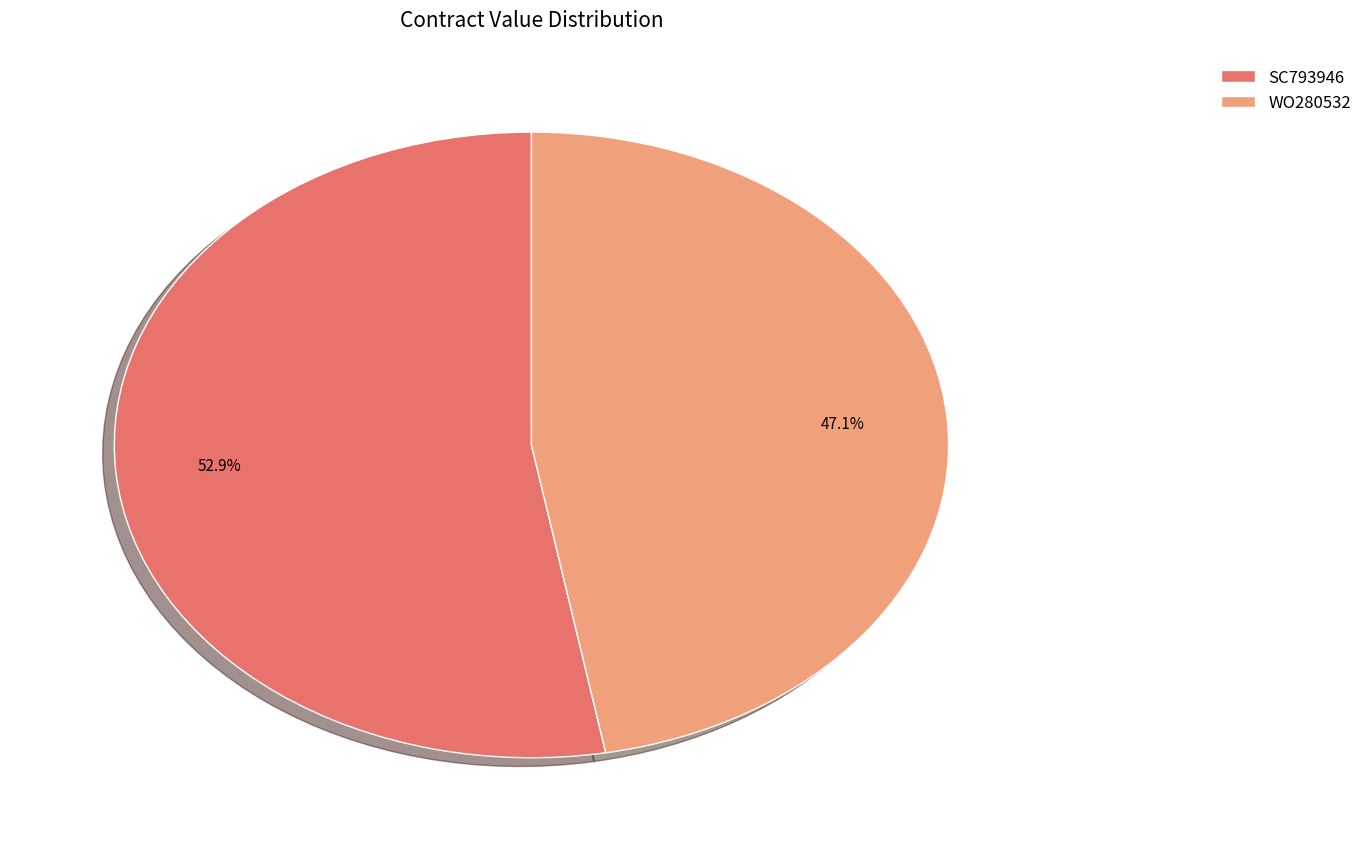

What is the ratio of the value at WO280532 to the value at SC793946?

0.9